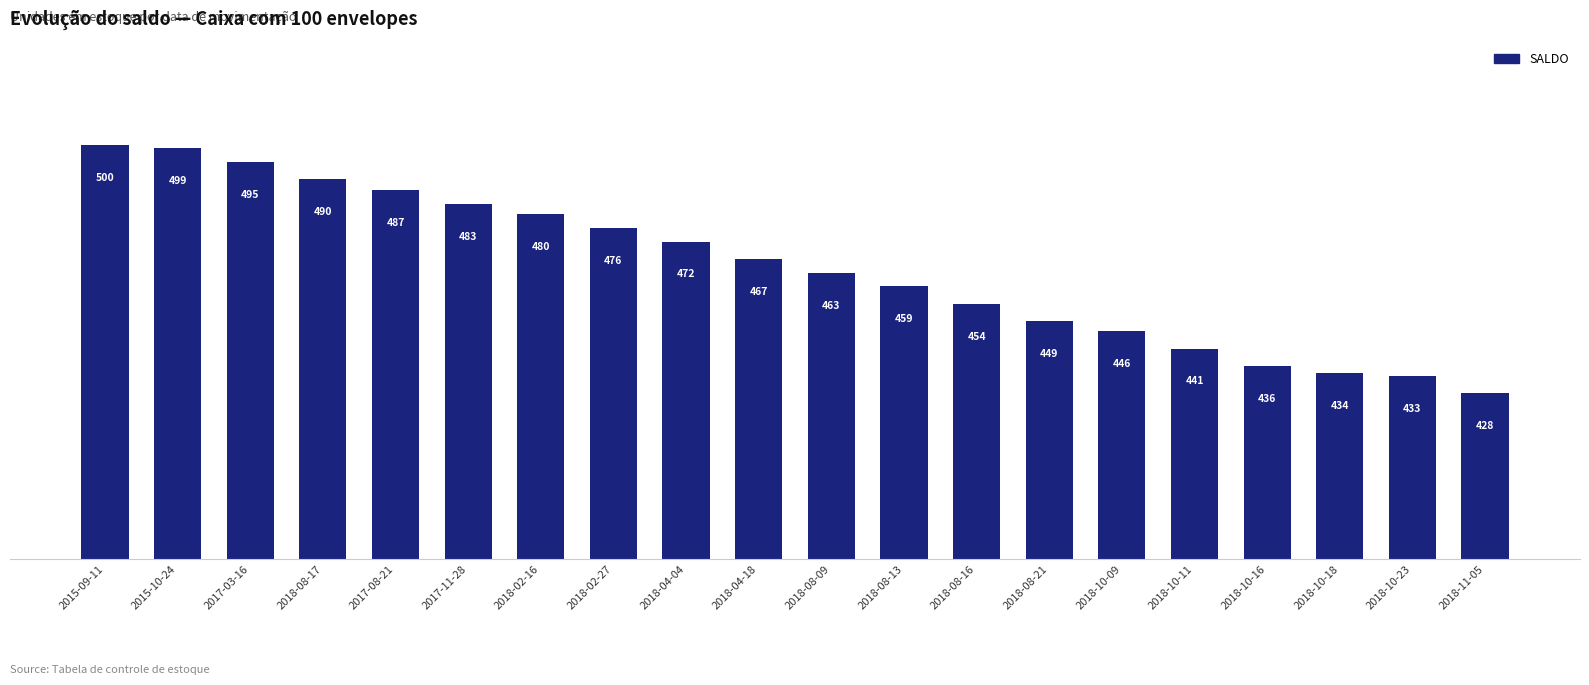

Are the bars horizontal?

No